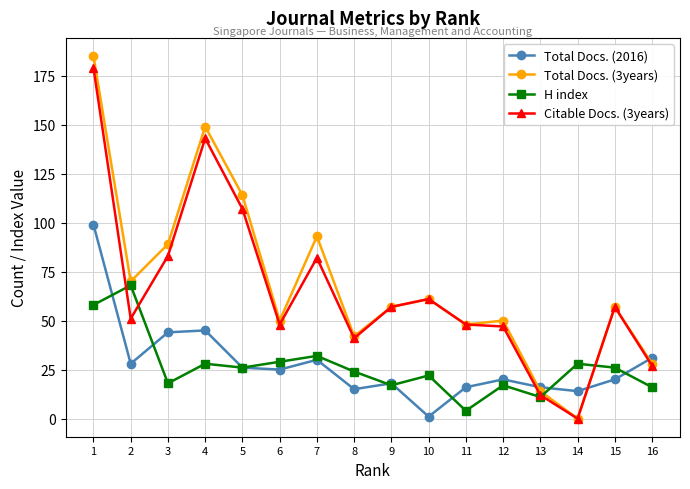

What are all the series names shown in the legend?

Total Docs. (2016), Total Docs. (3years), H index, Citable Docs. (3years)